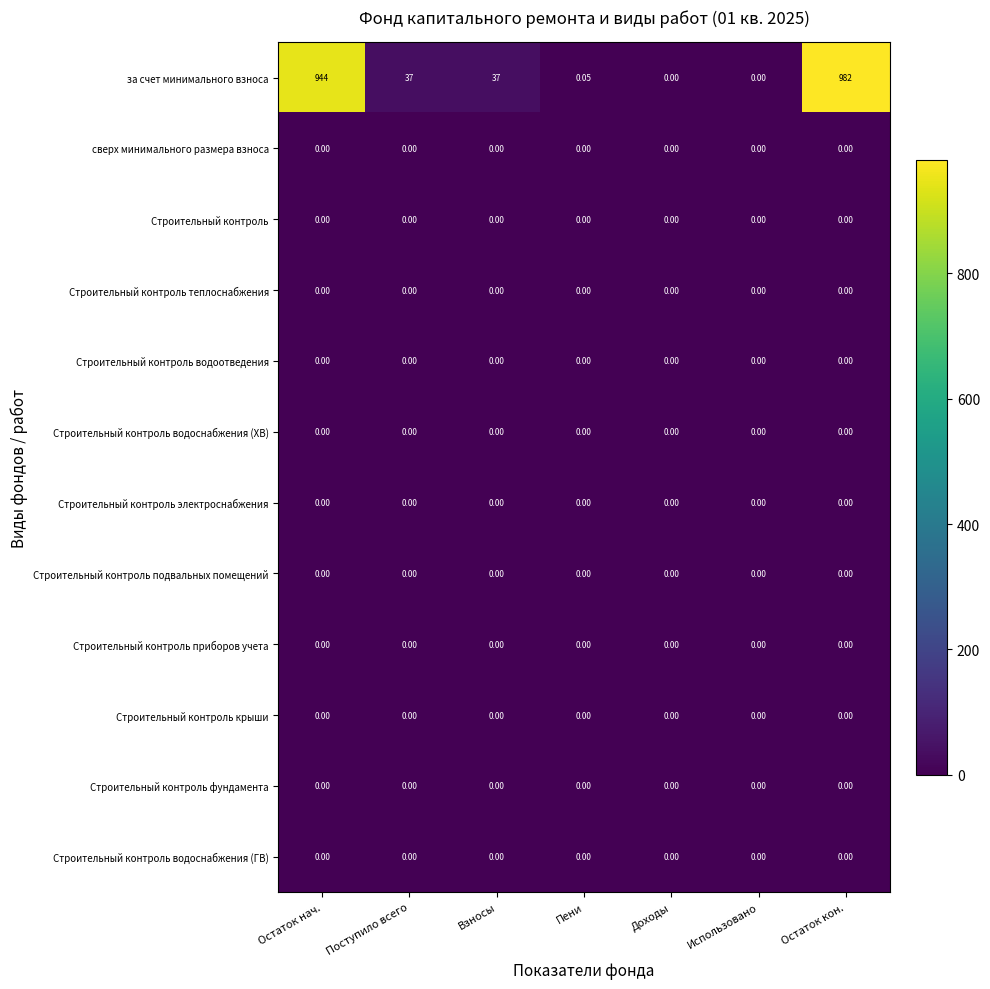

At which category is the sum across all series the highest?

Остаток кон.